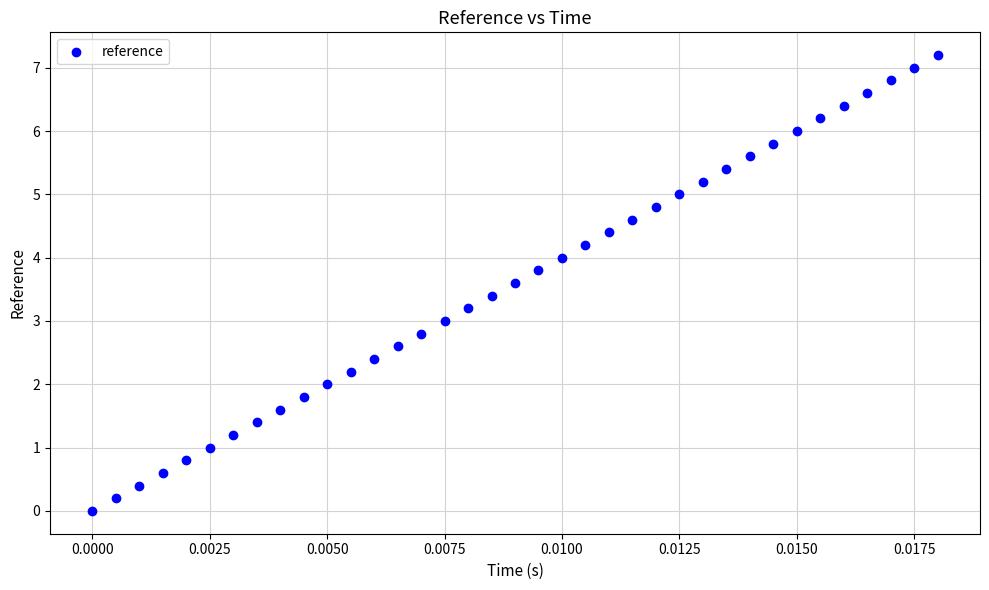

What is the range of Y values (max minus min)?

7.2